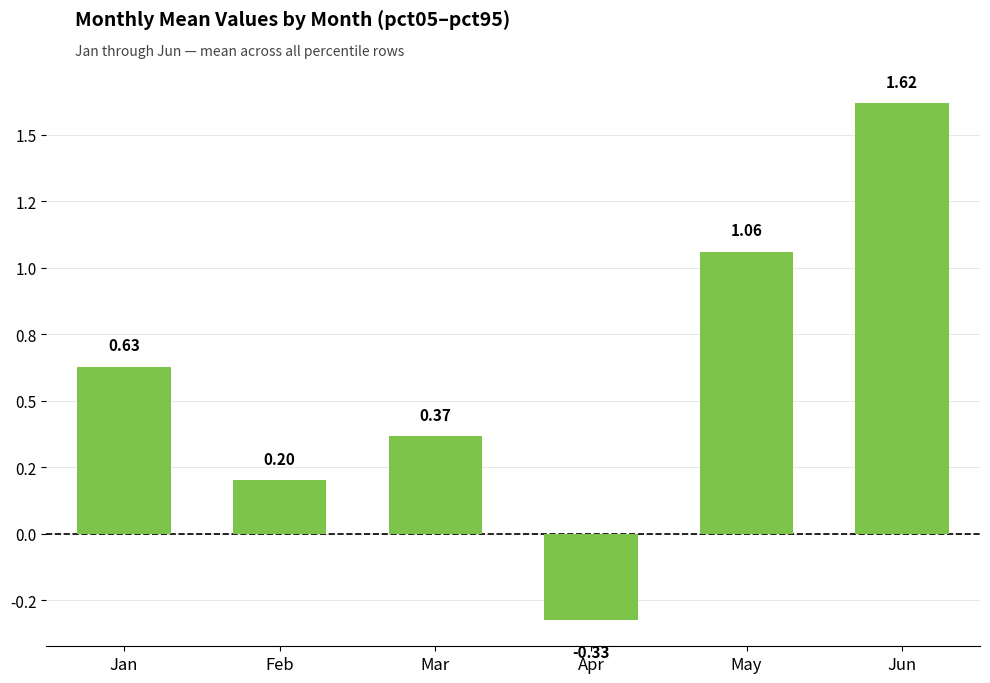

What is the difference between the maximum and second lowest values?

1.4